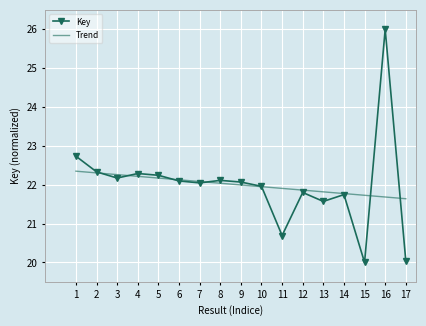

How many interior local valleys does the Key series have?

5